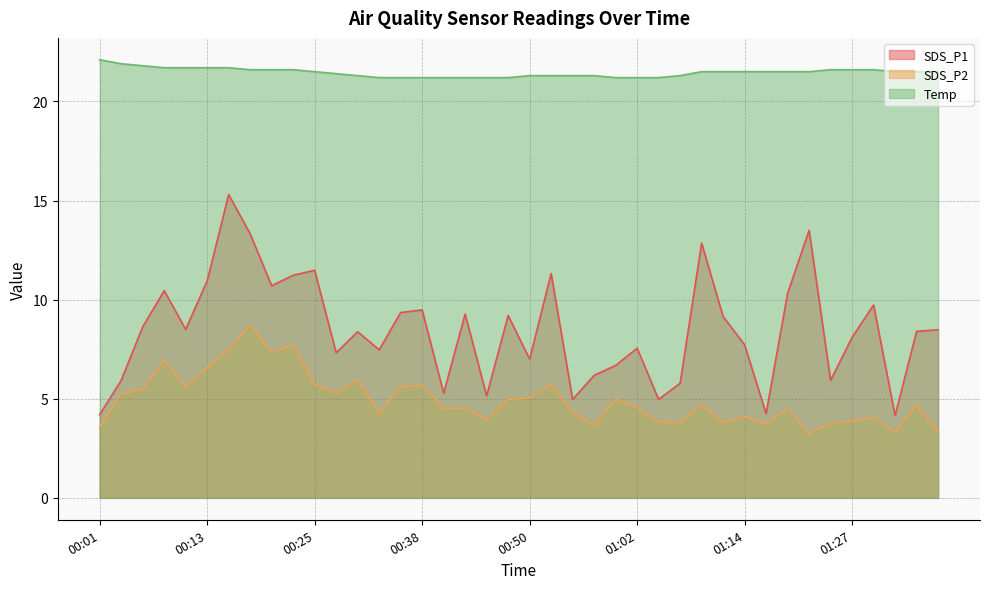

True or false: SDS_P2 and SDS_P1 cross at least once.

False